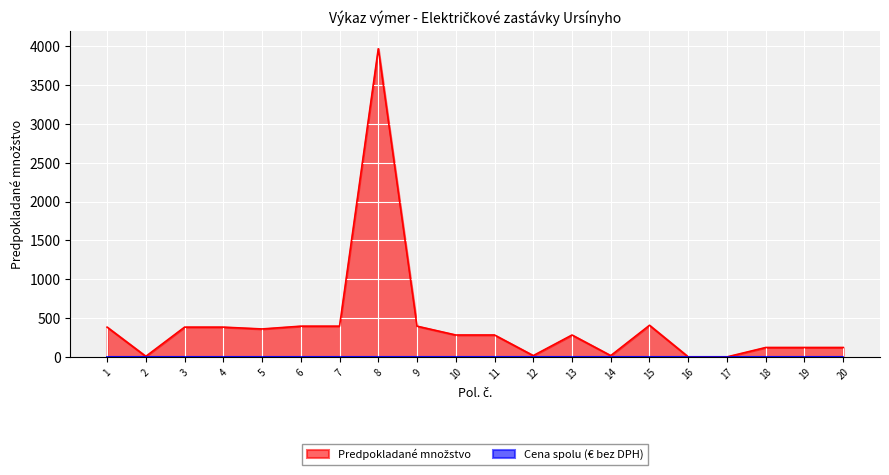

The value at 9 is 396.9. True or false?

True